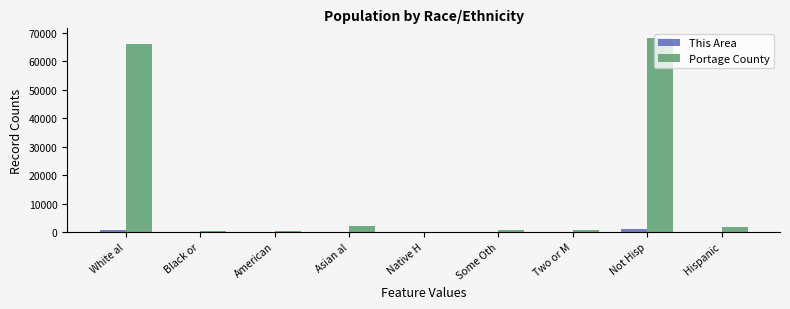

Which series has the largest total across all categories?

Portage County